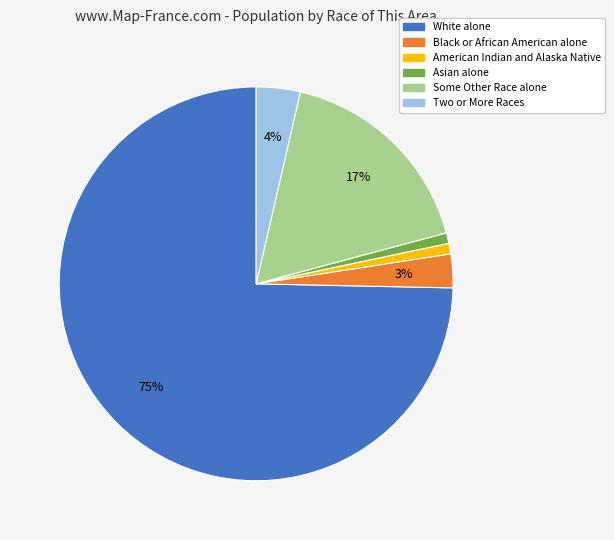

True or false: Some Other Race alone accounts for 17% of the total.

True